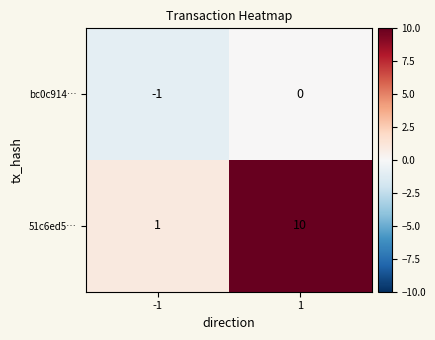

Count the number of data series in this chart.

2